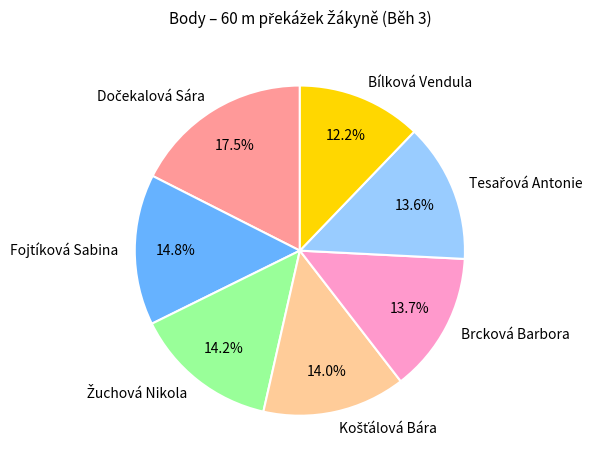

Is there a majority slice in this chart?

No